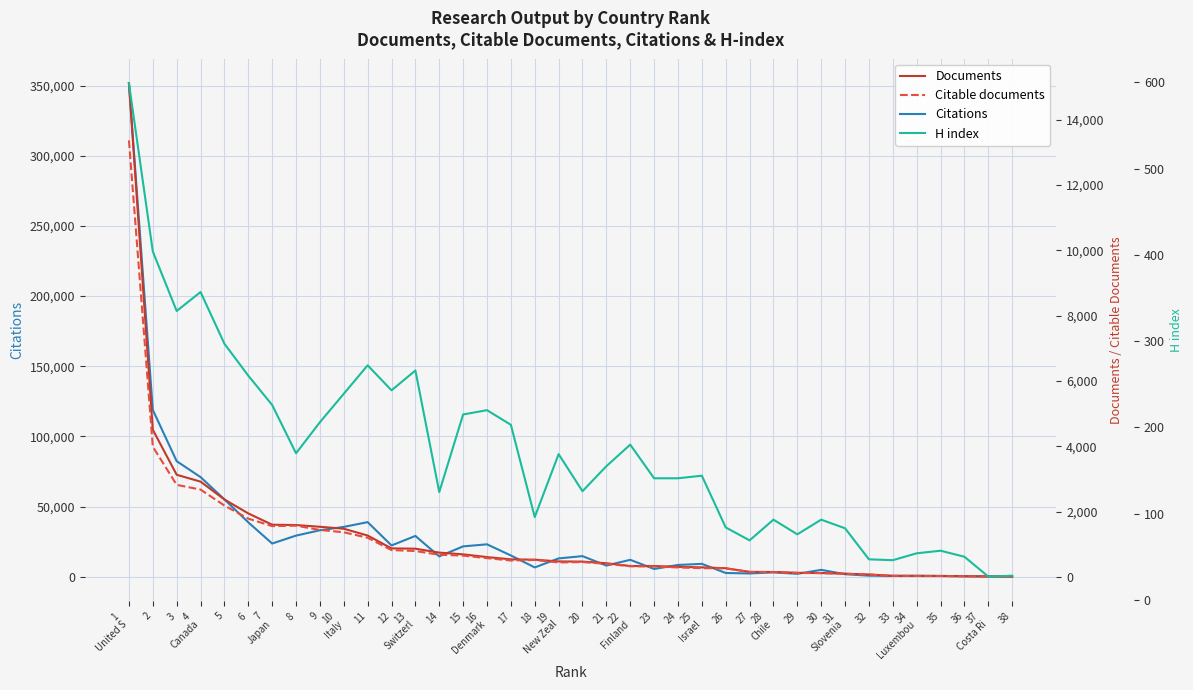

What position from the right is 8?

31